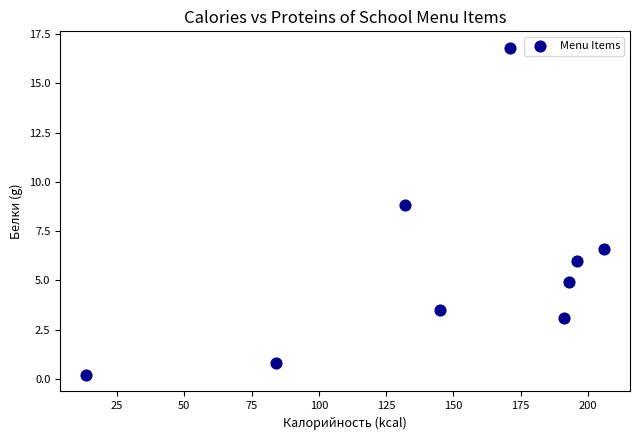

What is the average Y value?

5.6